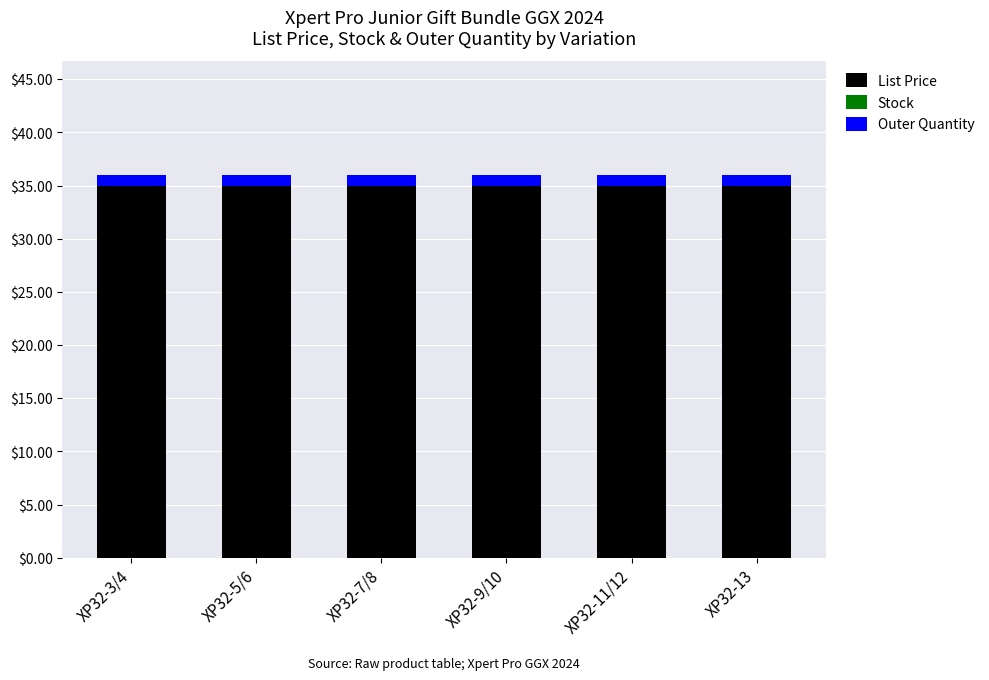

What is the lowest value of the List Price series?

35.0